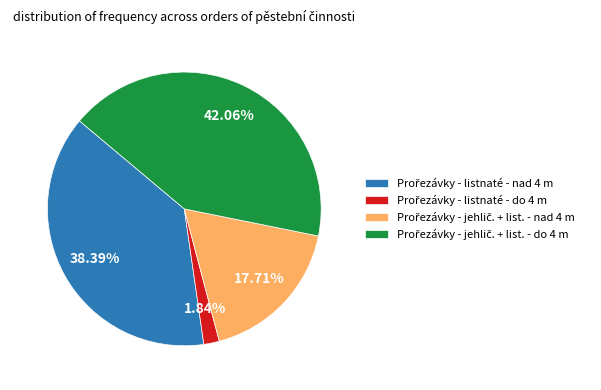

Does any single category account for the majority?

No